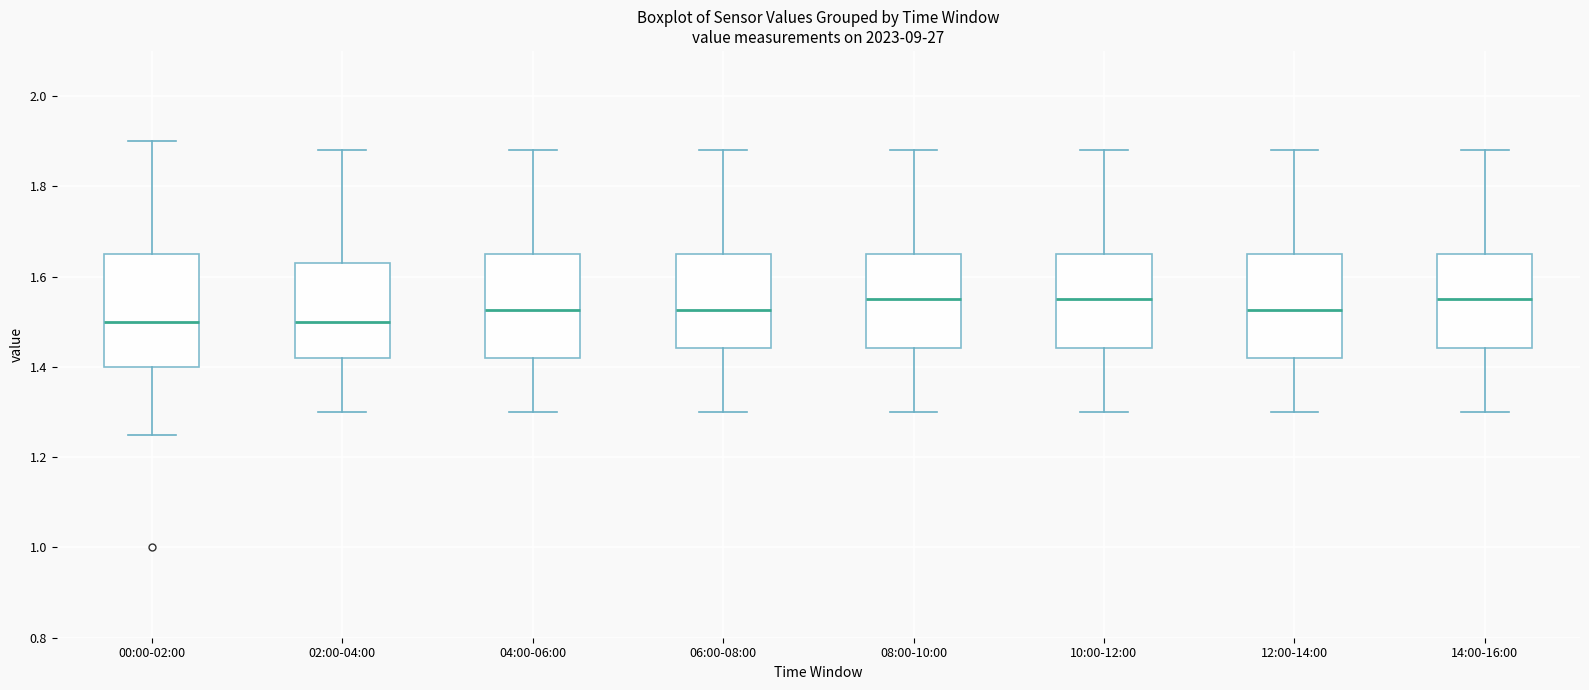

Which box is the tallest, from its lower edge to its upper edge?

00:00-02:00